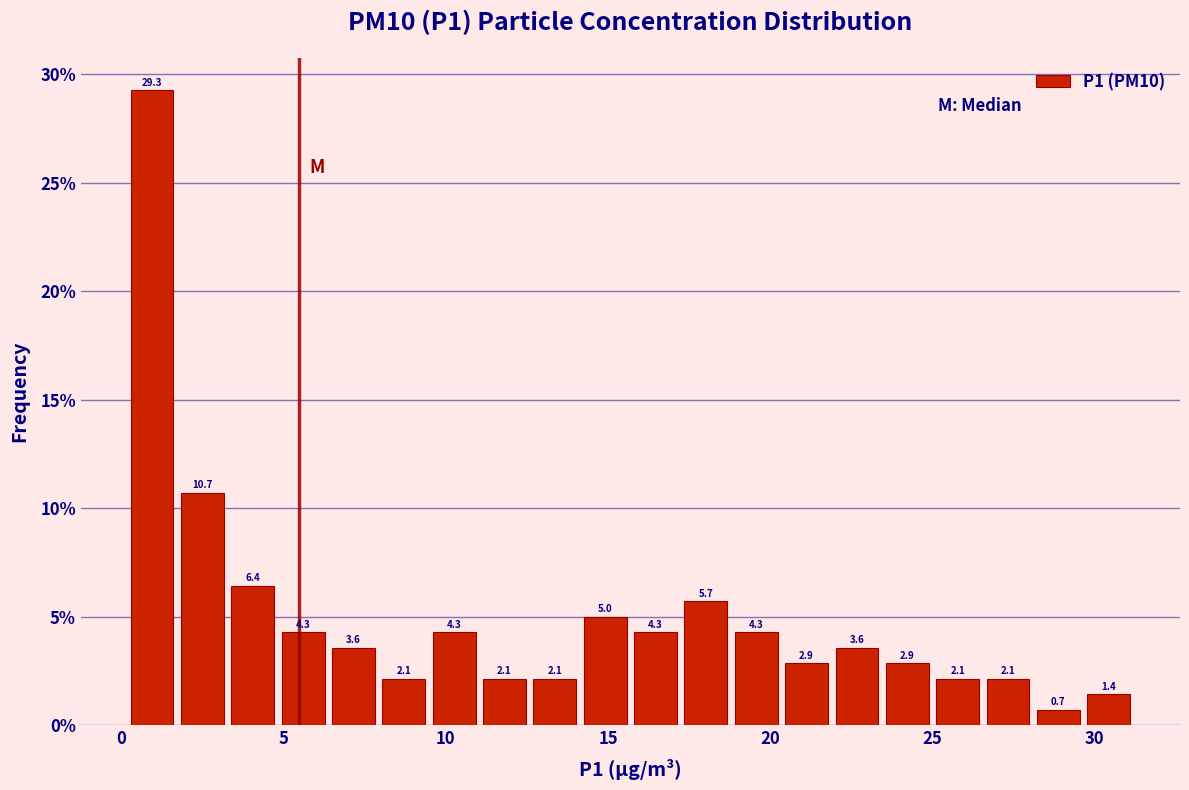

Read against the x-axis, roughly where is the centre of the tallest bar?

1.0